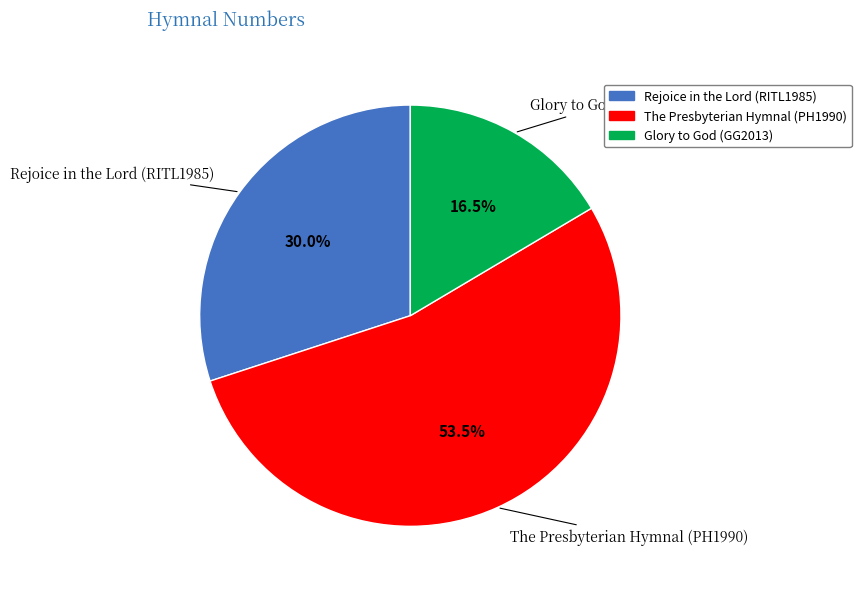

To the nearest percent, what is the difference between the Glory to God (GG2013) and The Presbyterian Hymnal (PH1990) slice percentages?

37%